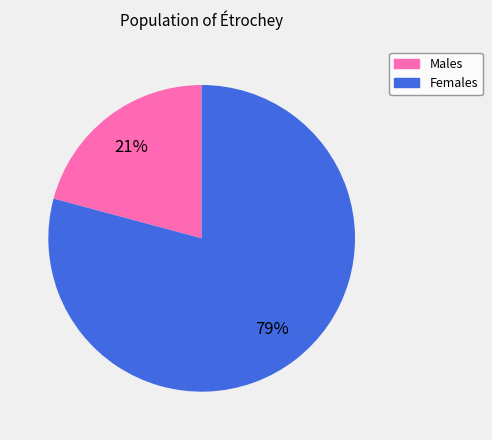

To the nearest percent, what percentage of the pie is Females?

79%